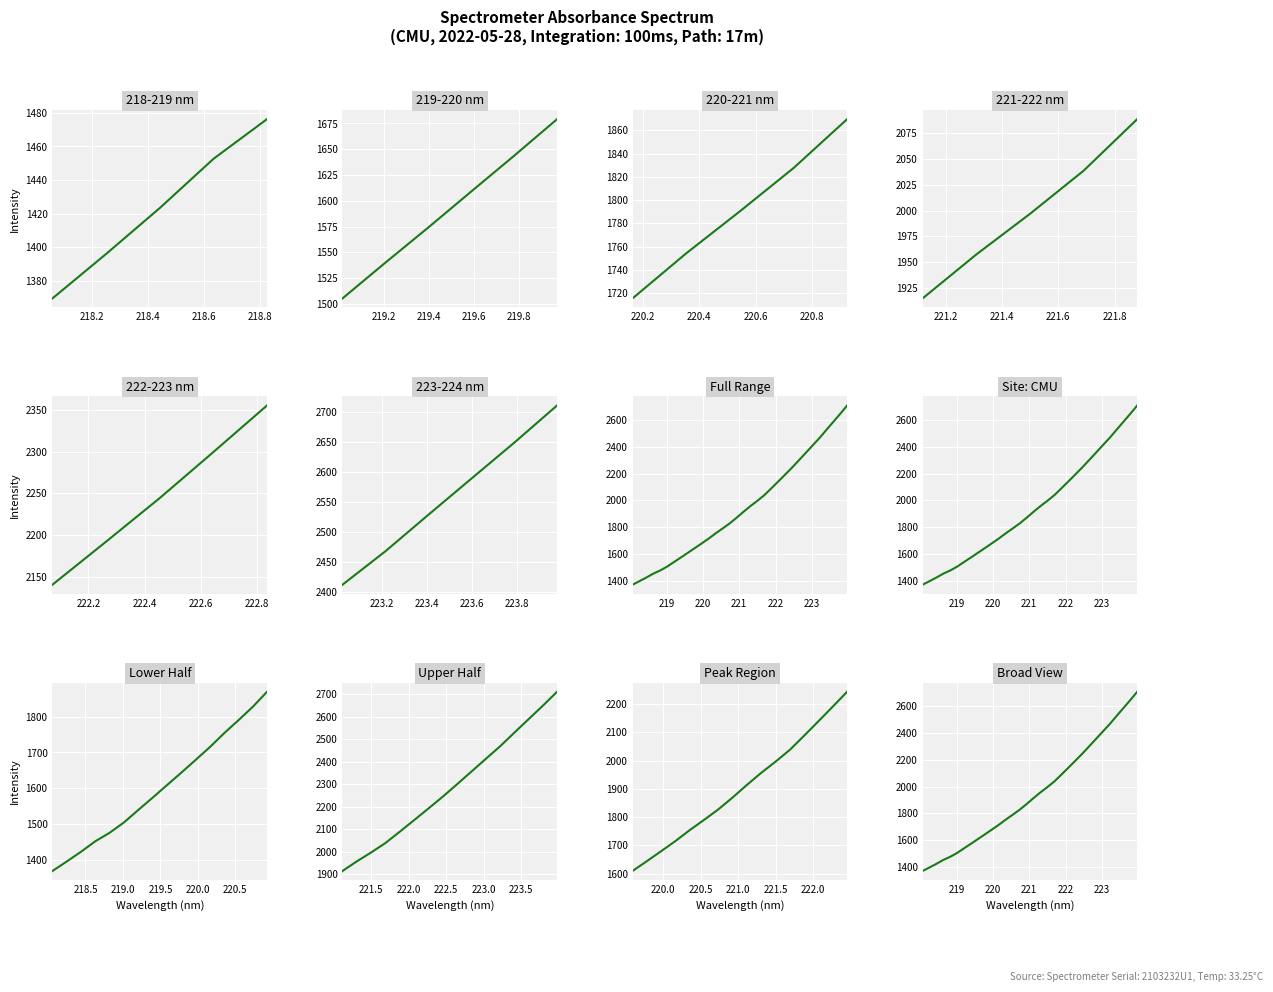

What is the greatest value displayed?

2711.2